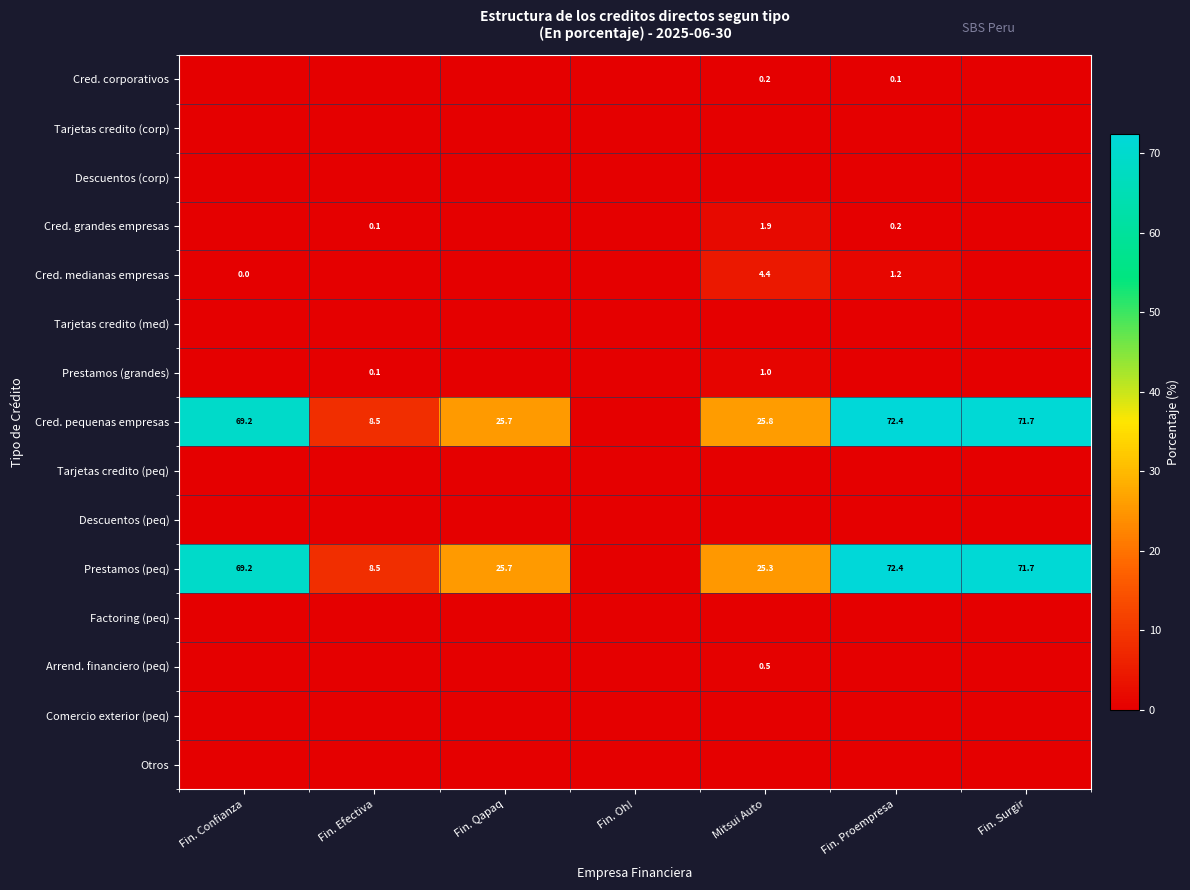

The Prestamos (peq) series shows 117.8 at Fin. Confianza. True or false?

False